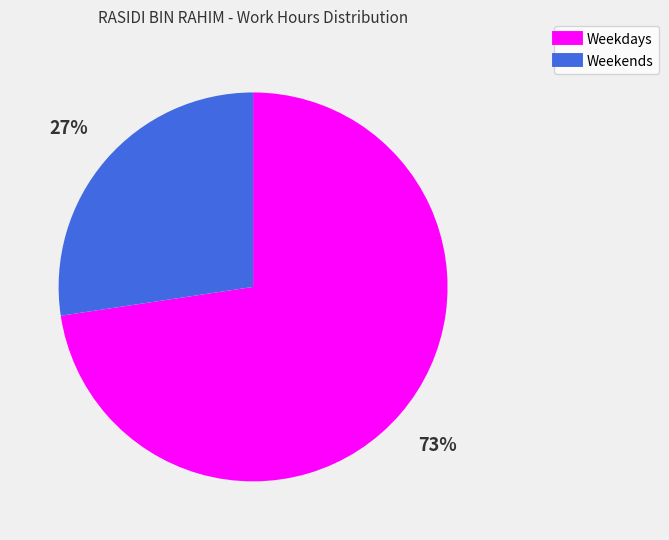

Is there any slice that represents more than half of the pie?

Yes